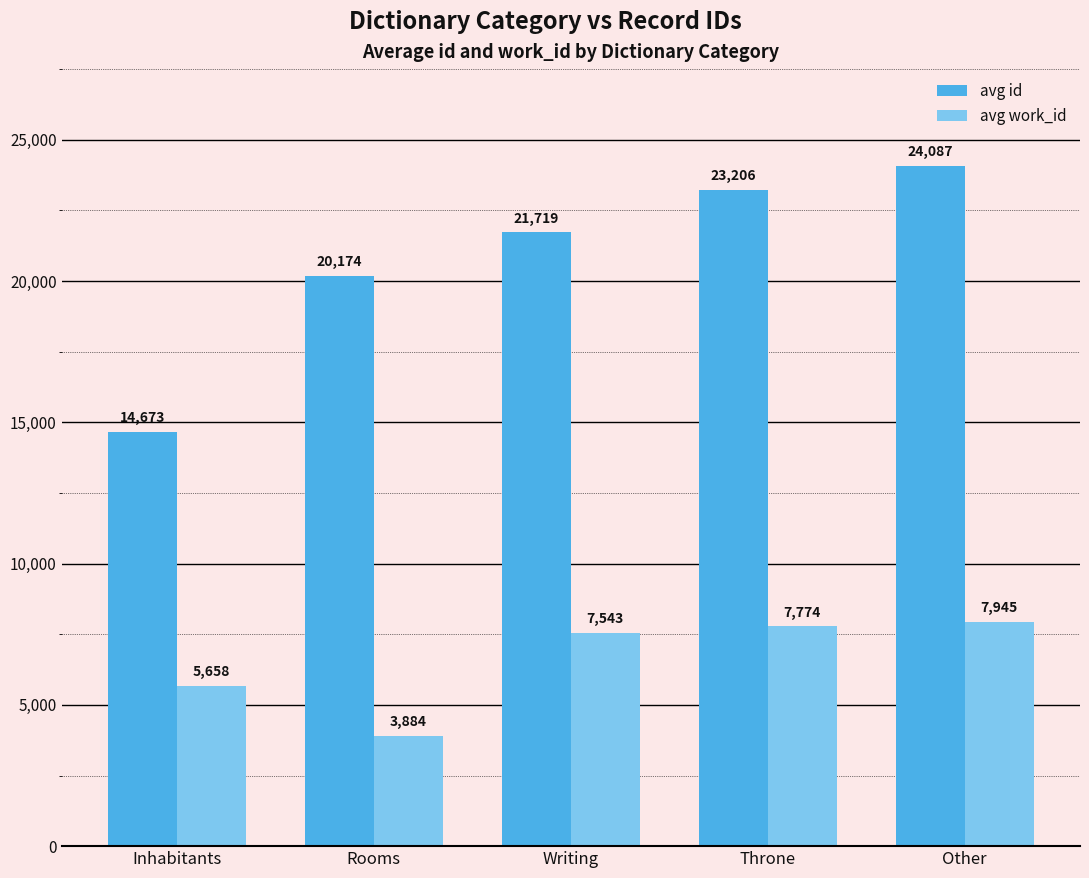

At which category does the chart reach its minimum across all series?

Rooms